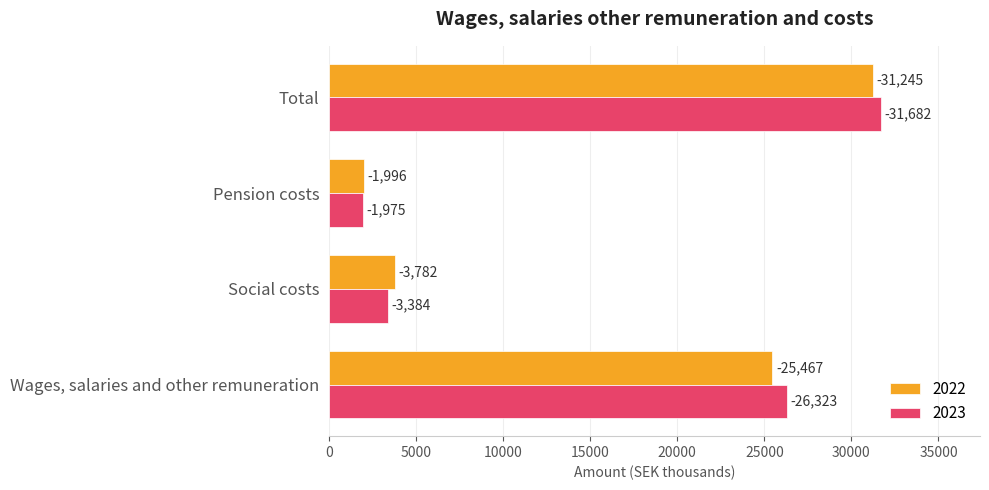

What are all the series names shown in the legend?

2022, 2023